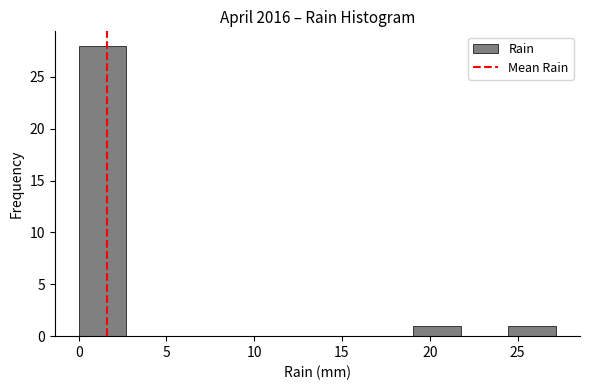

Reading left to right, list every bar in this chart as the range it spans on the x-axis followed by its height. Neither the bar edges nor the heights are printed on the chart, so give them approximately, as read against the axes.

0.0 to 2.5: 28
2.5 to 5.5: 0
5.5 to 8.0: 0
8.0 to 11.0: 0
11.0 to 13.5: 0
13.5 to 16.5: 0
16.5 to 19.0: 0
19.0 to 22.0: 1
22.0 to 24.5: 0
24.5 to 27.0: 1